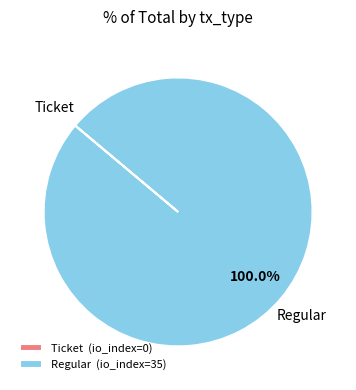

Is there a majority slice in this chart?

Yes